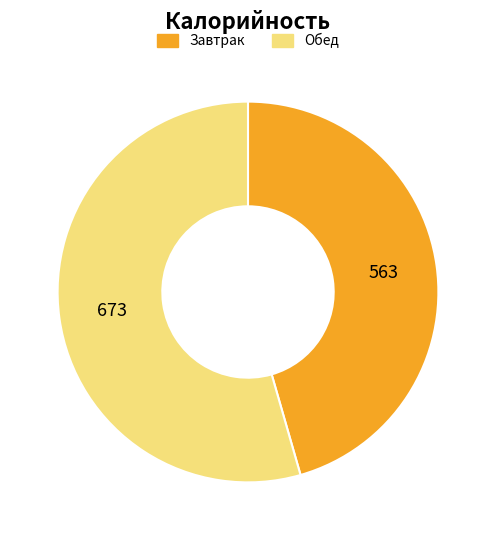

Count the number of slices in the pie.

2